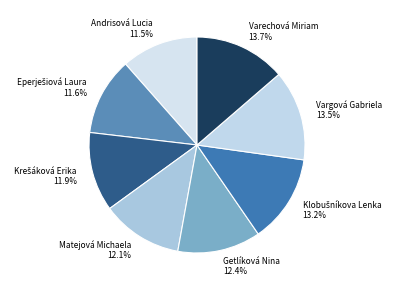

Combined, what portion of the pie is Getlíková Nina and Varechová Miriam?

26.1%